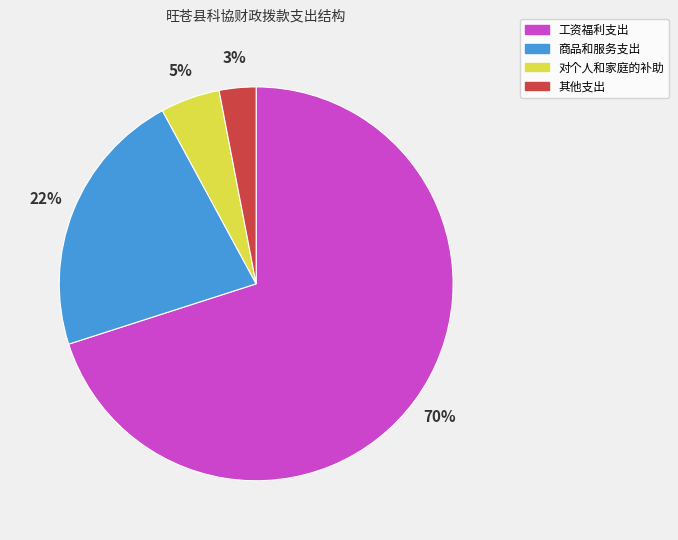

Which has a higher value, 对个人和家庭的补助 or 工资福利支出?

工资福利支出